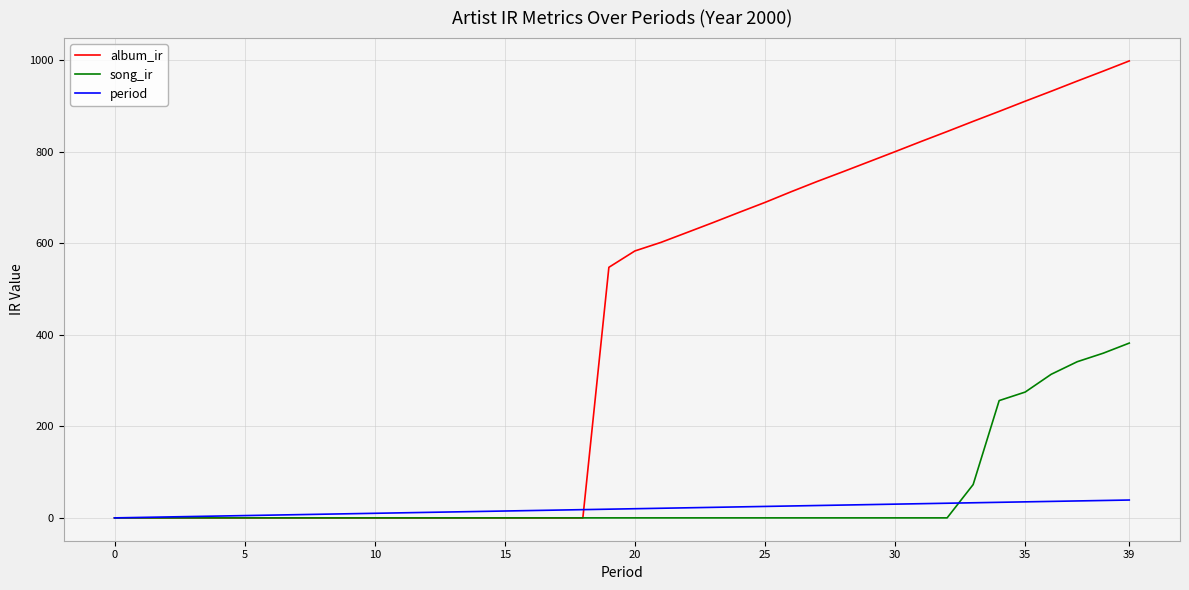

Which series has the largest total across all categories?

album_ir